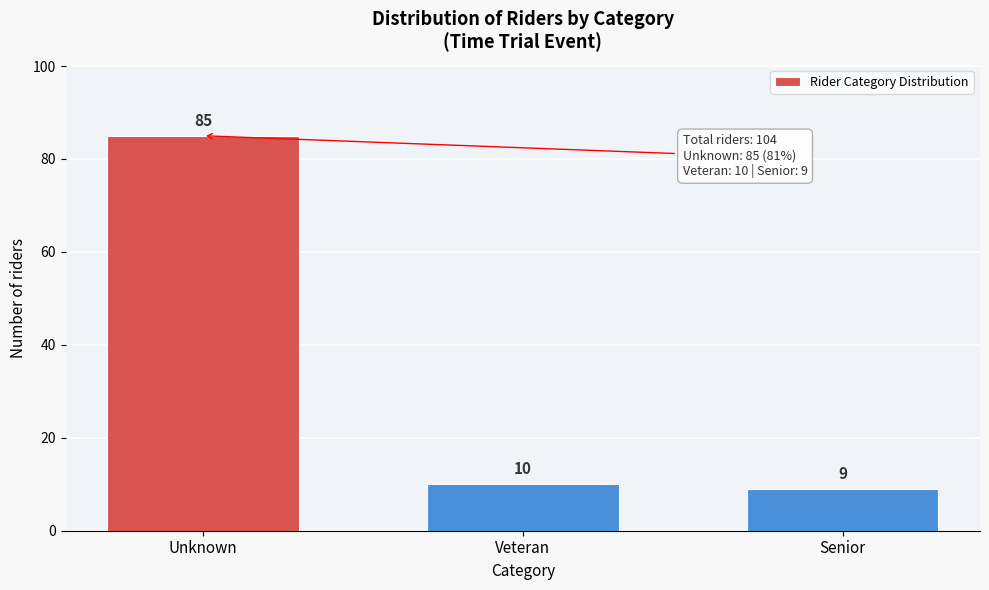

Reading left to right, transcribe all the data shown in this chart.

Unknown=85	Veteran=10	Senior=9